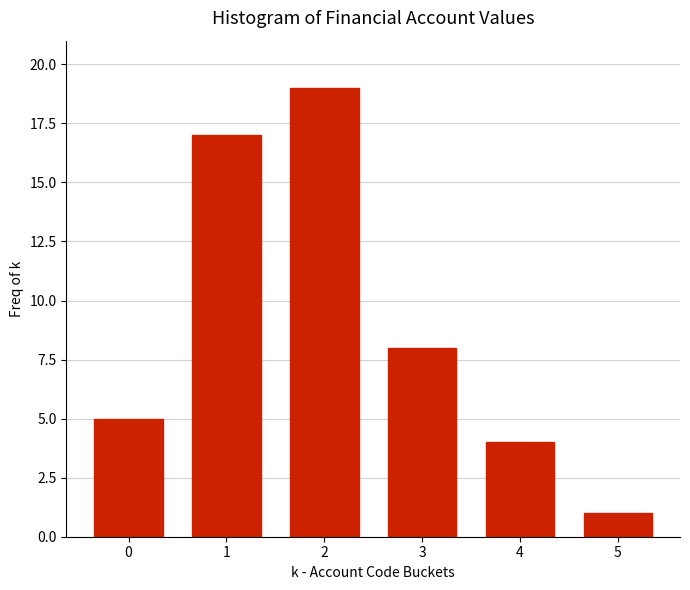

Reading left to right, extract all data points from this chart.

5	17	19	8	4	1